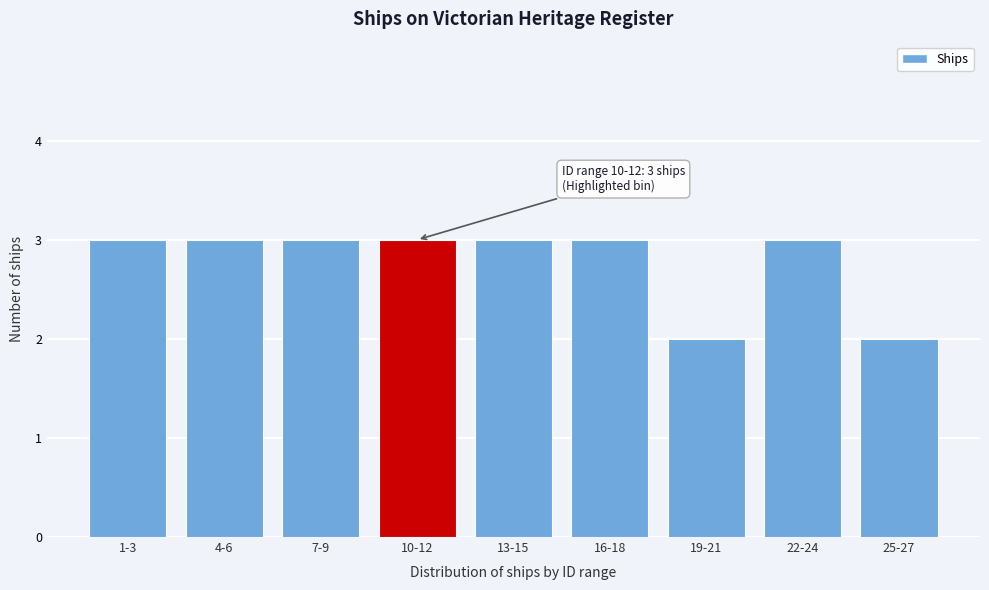

Reading left to right, list all the values displayed in this chart.

3	3	3	3	3	3	2	3	2